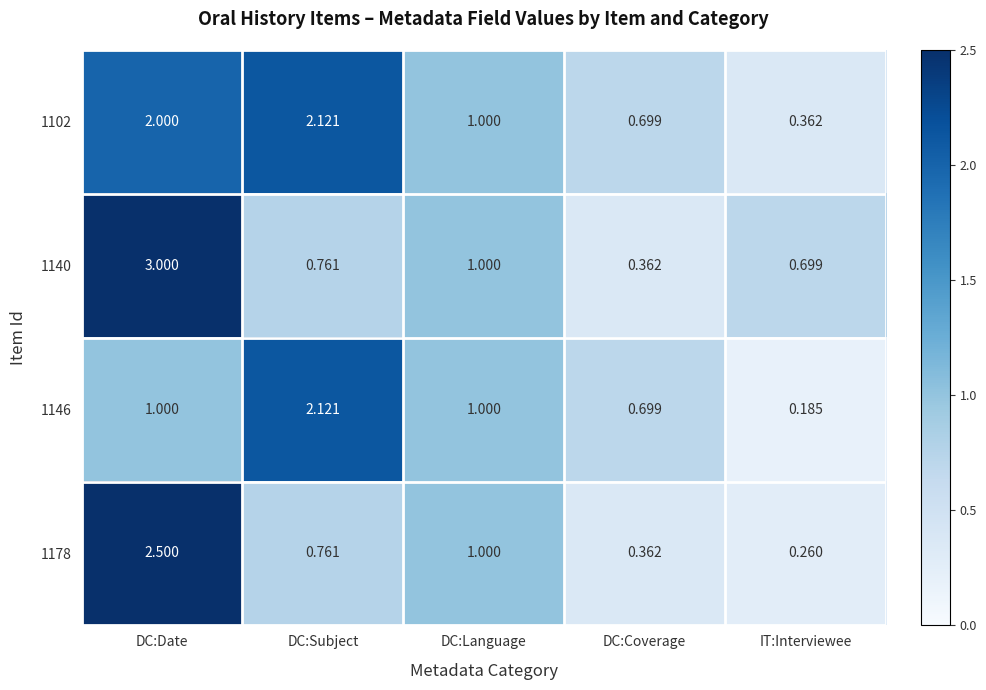

What is the total value across all series at DC:Language?

4.0